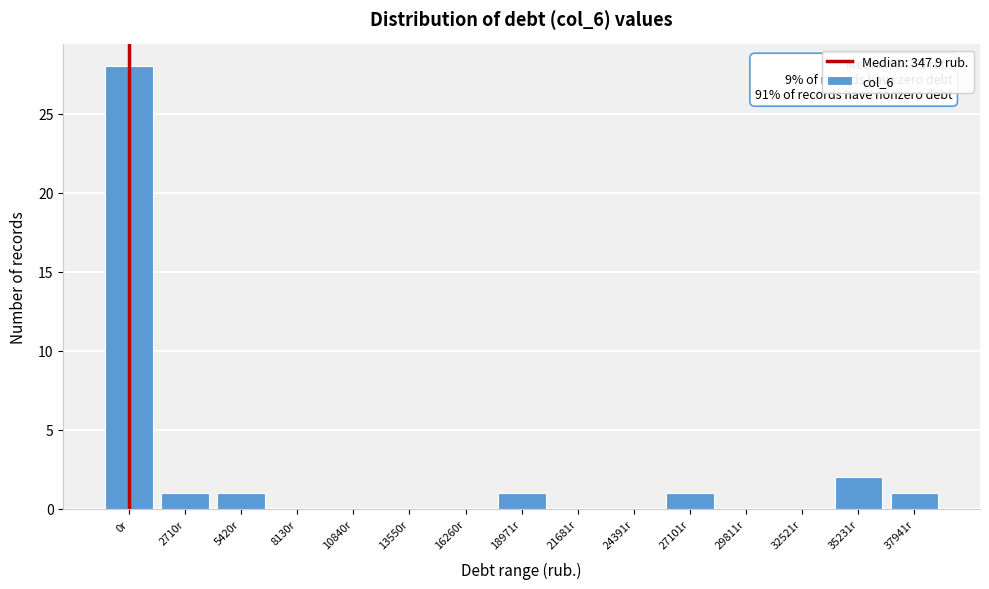

Reading left to right, transcribe all the data shown in this chart.

0r=28	2710r=1	5420r=1	8130r=0	10840r=0	13550r=0	16260r=0	18971r=1	21681r=0	24391r=0	27101r=1	29811r=0	32521r=0	35231r=2	37941r=1